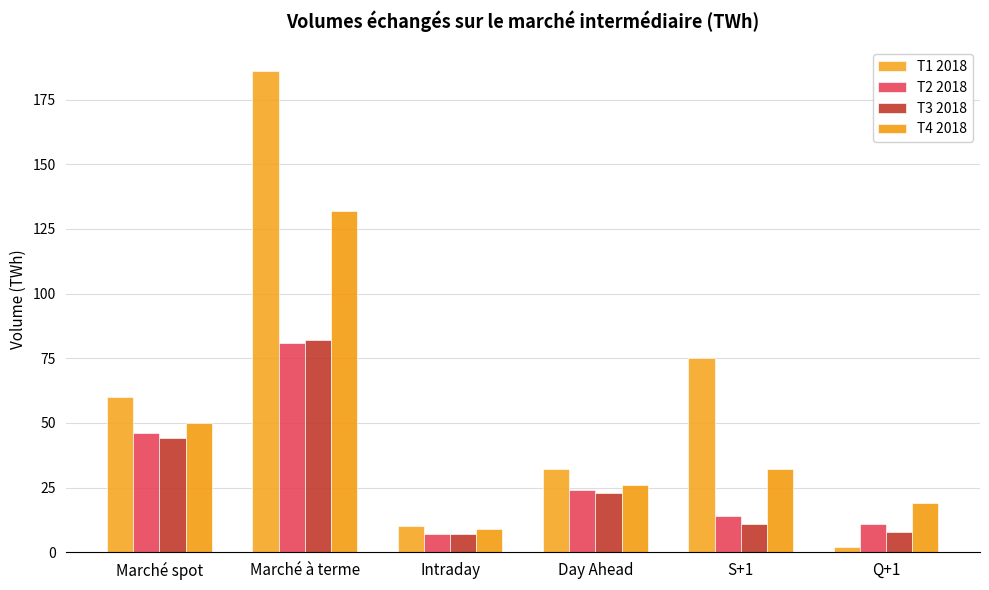

What position from the left is Marché spot?

1